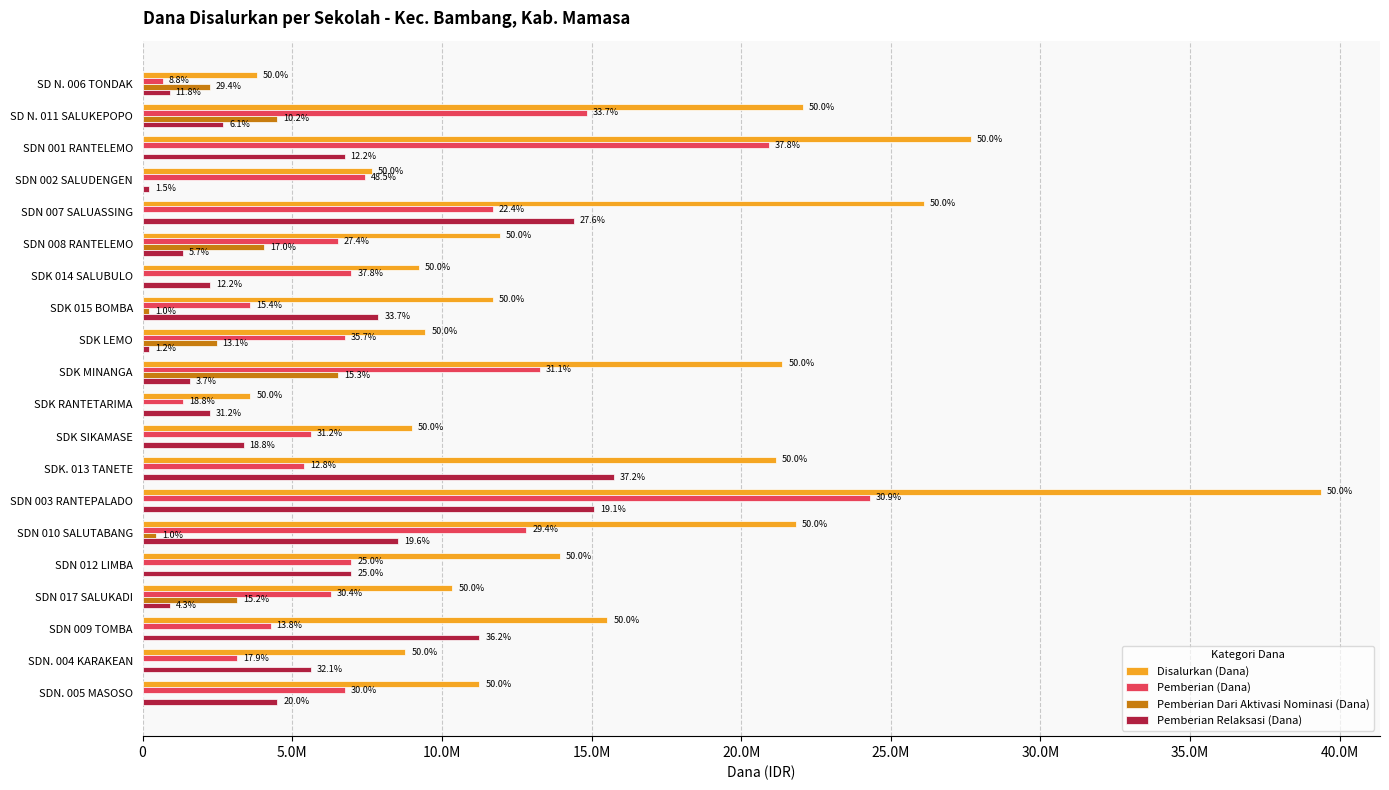

What are all the series names shown in the legend?

Disalurkan (Dana), Pemberian (Dana), Pemberian Dari Aktivasi Nominasi (Dana), Pemberian Relaksasi (Dana)